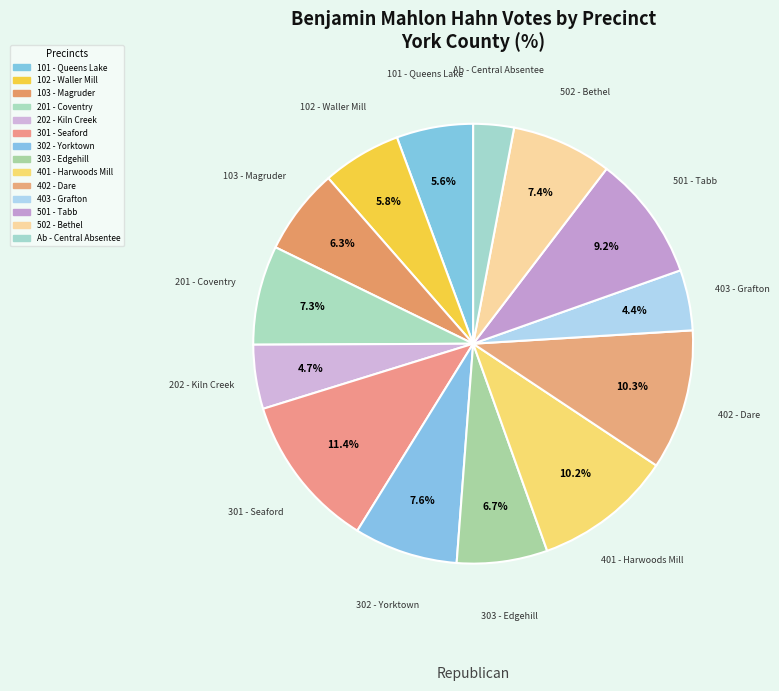

Approximately how many times larger is the value at Ab - Central Absentee compared to 502 - Bethel?

0.4